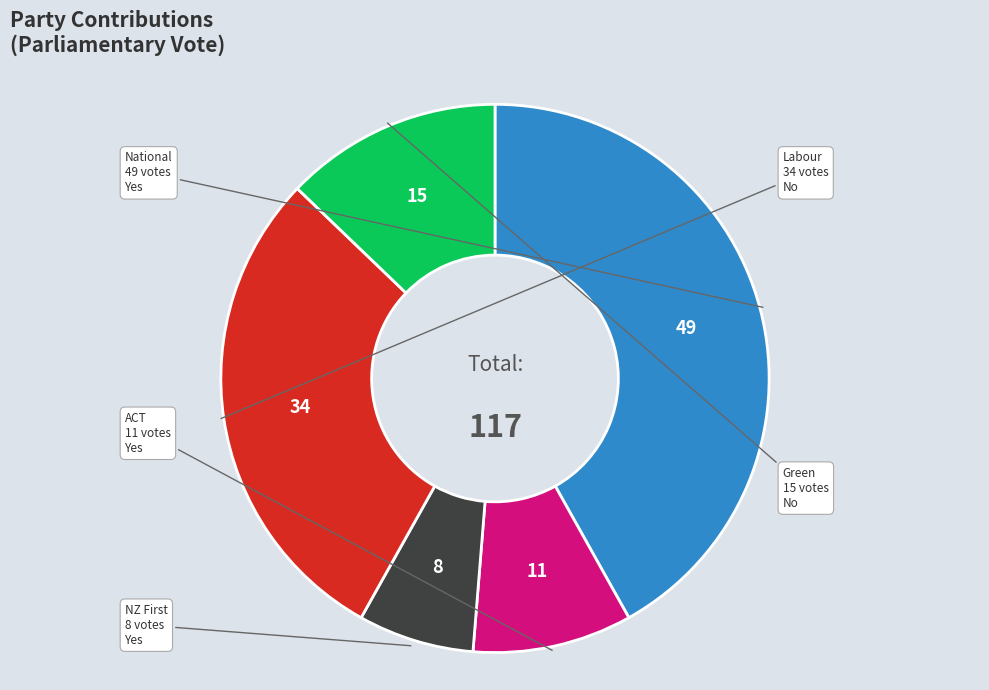

How many slices are in this pie chart?

5